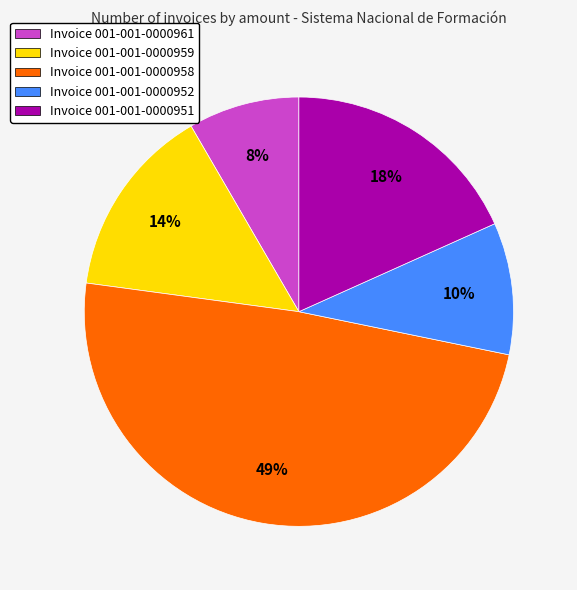

Is there a majority slice in this chart?

No